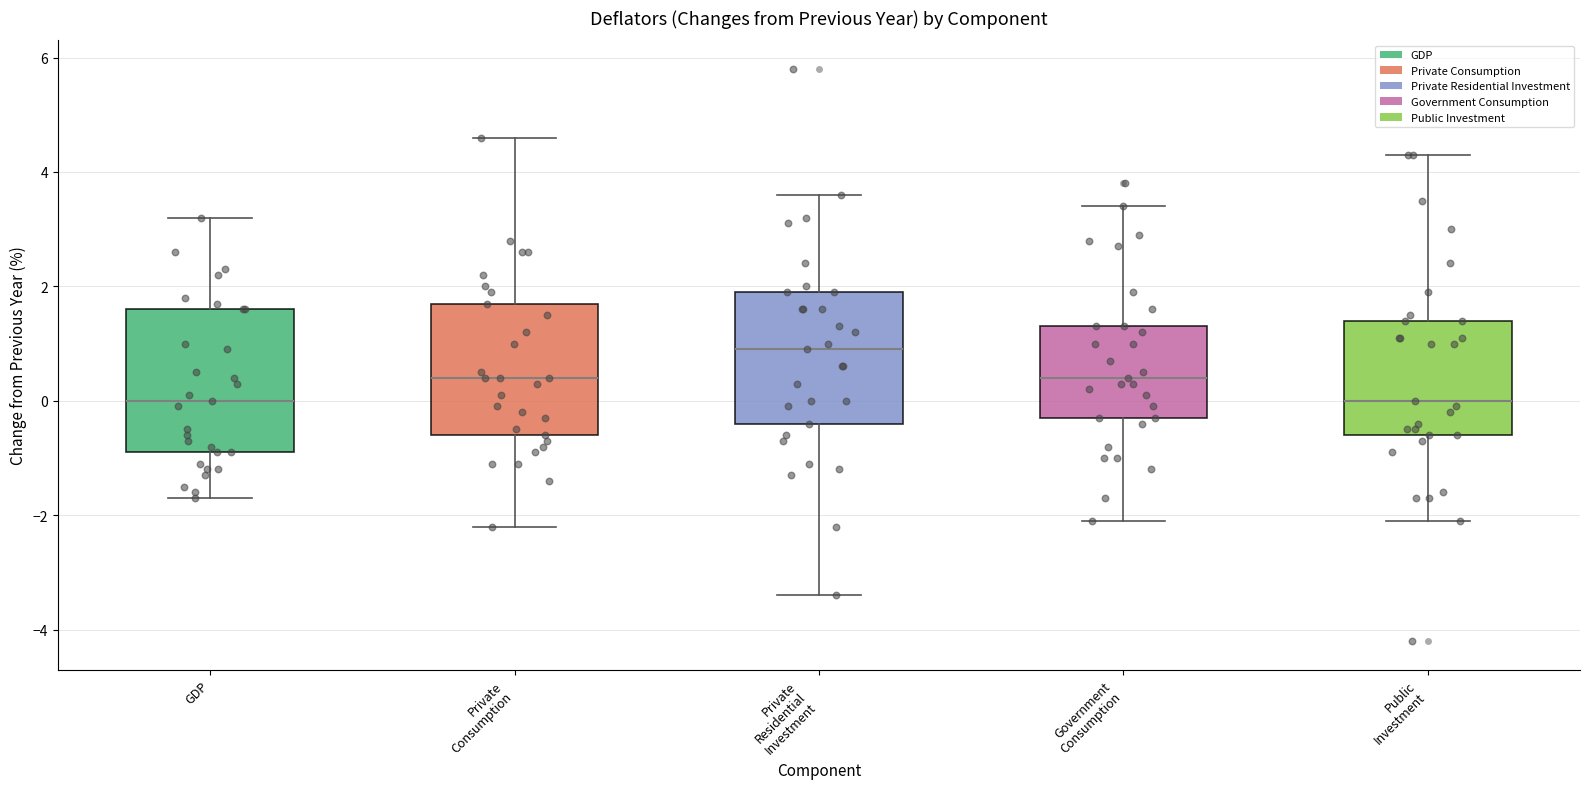

Where does the median line of the box for Public Investment sit on the y-axis? The values are not printed on the chart, so give them approximately, as read against the axis.

0.0